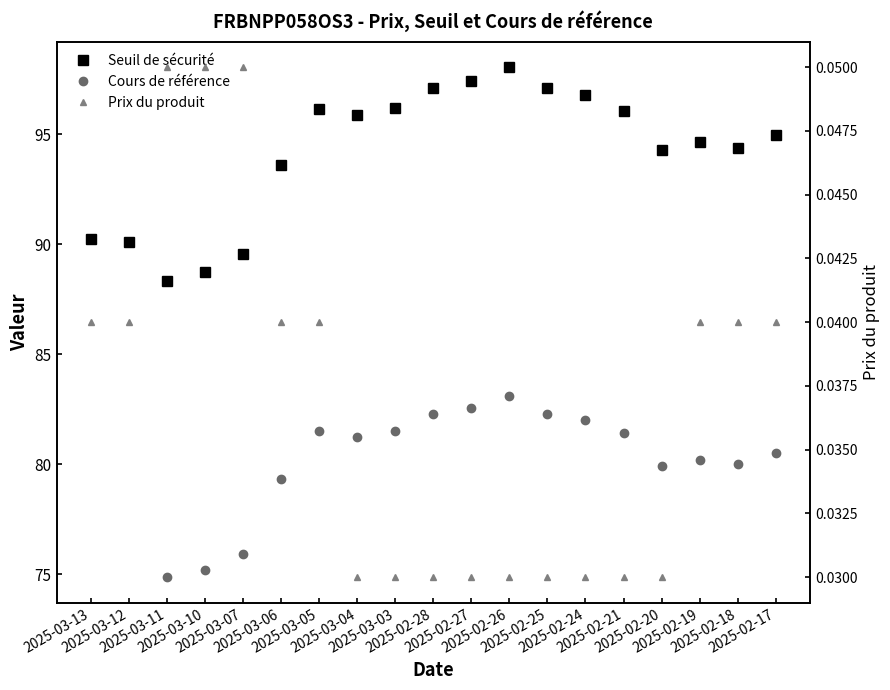

Does the chart have visible grid lines?

No